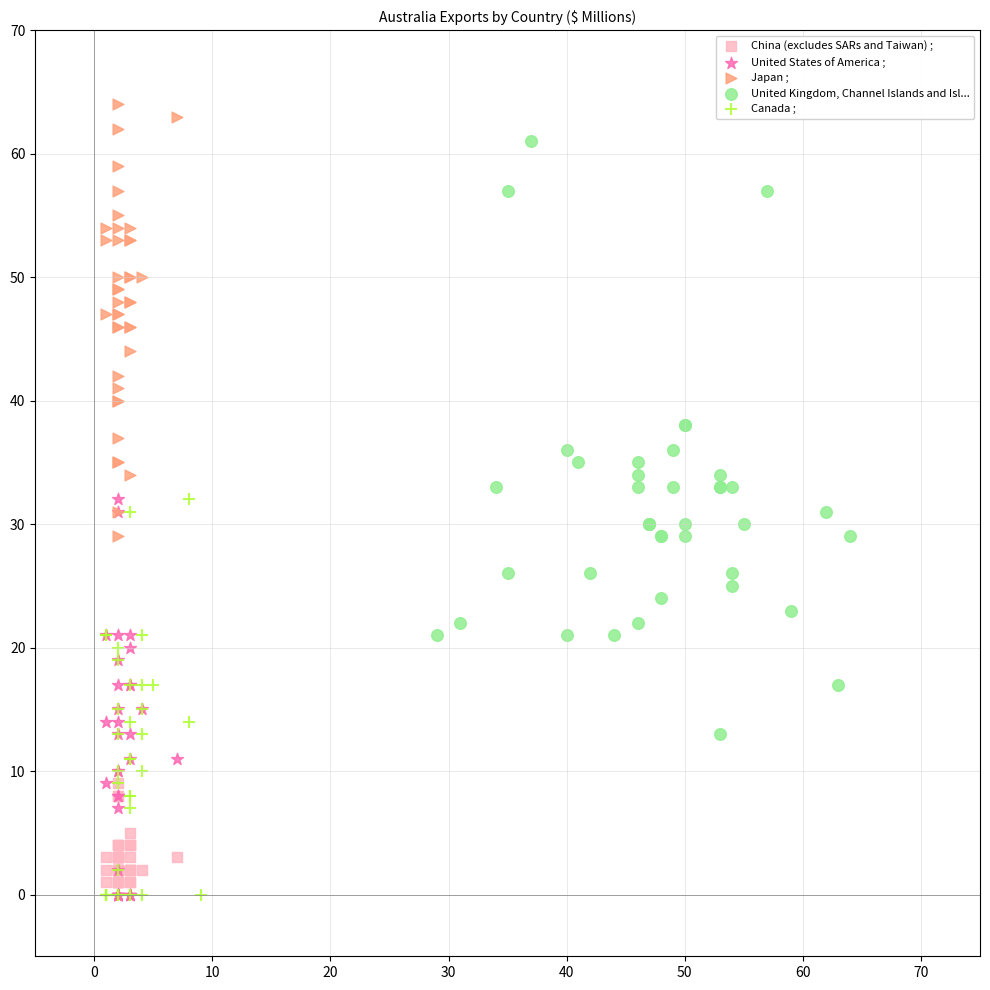

Which series reaches the maximum Y coordinate?

Japan ;